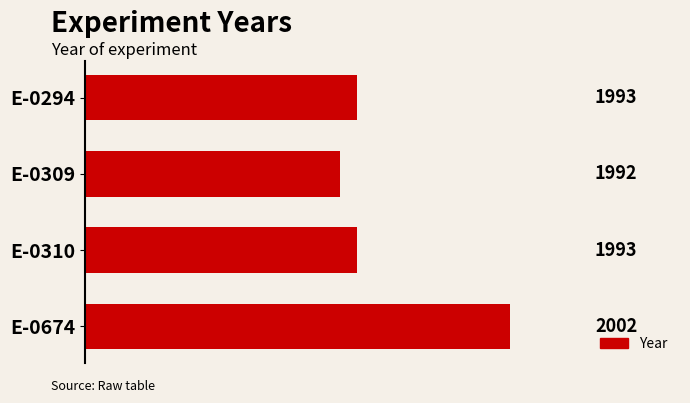

What is the difference between the maximum and second lowest values?

9